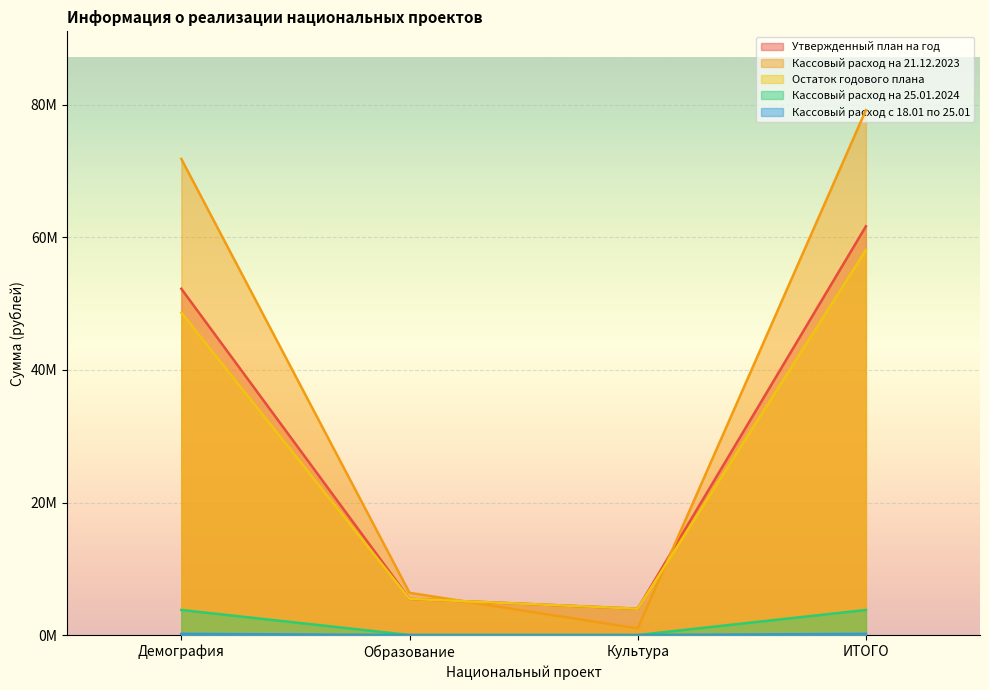

What is the sum of all Кассовый расход с 18.01 по 25.01 values?

351400.0